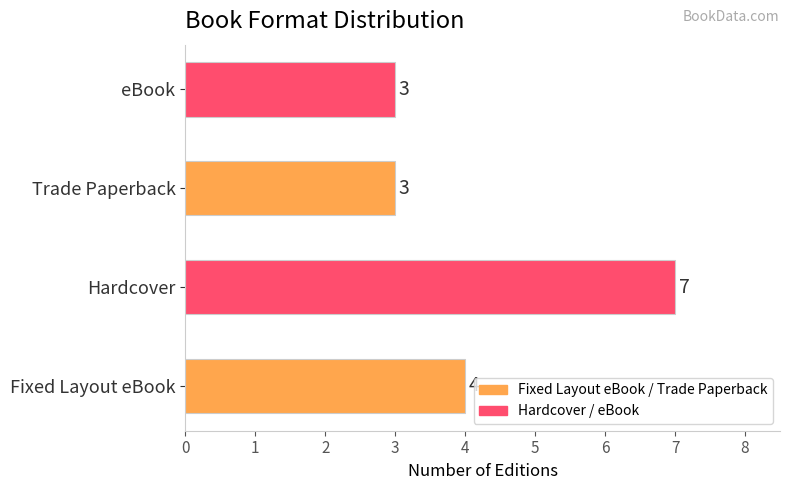

Read the value at Trade Paperback.

3